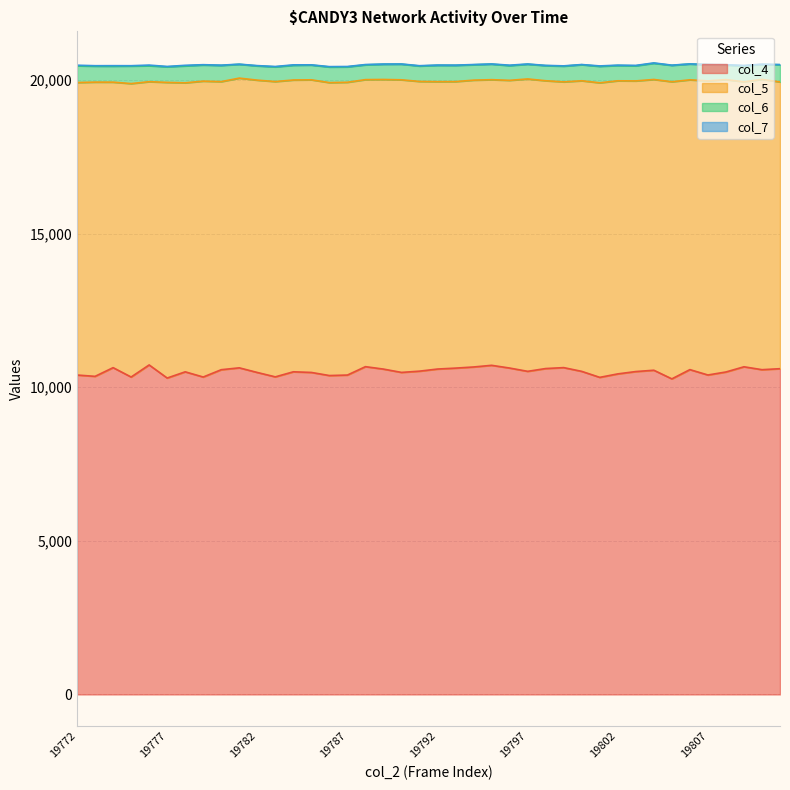

What is the sum of the col_4 values at 19776 and 19799?

21361